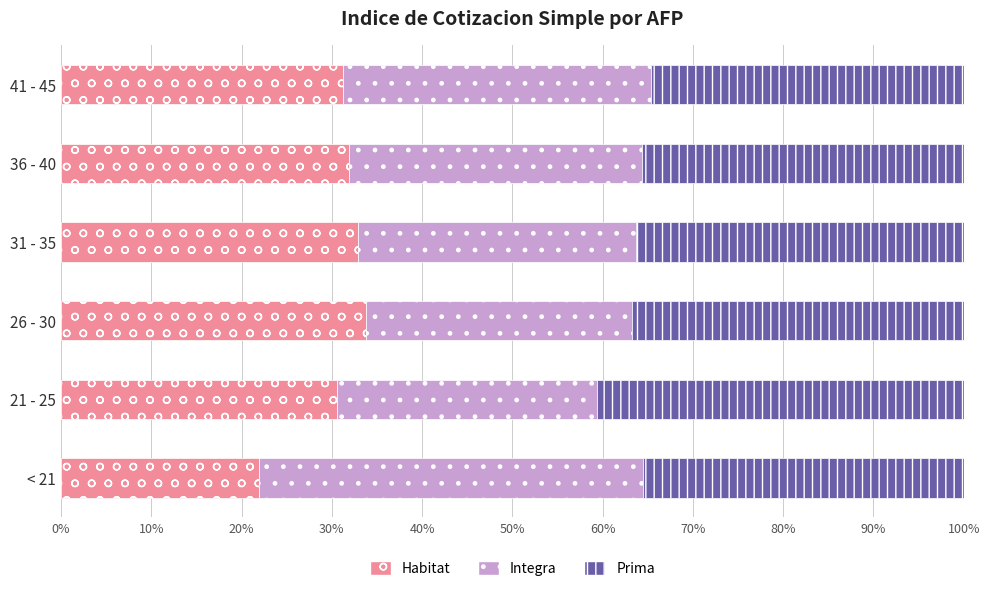

What is the lowest value of the Habitat series?

21.9